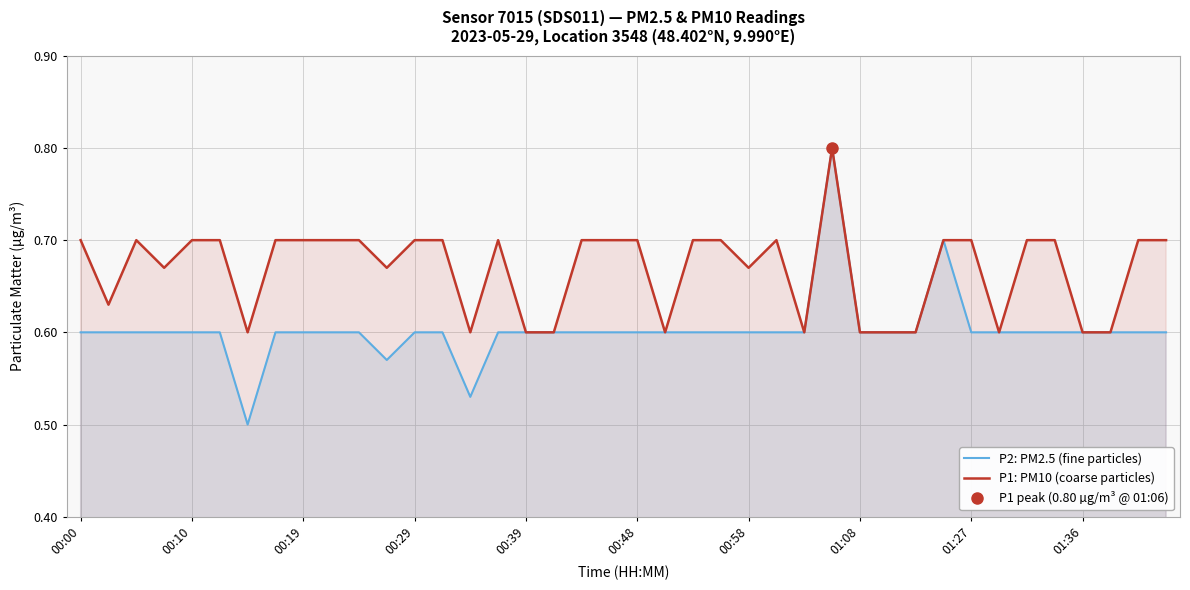

What is the smallest value displayed?

0.5